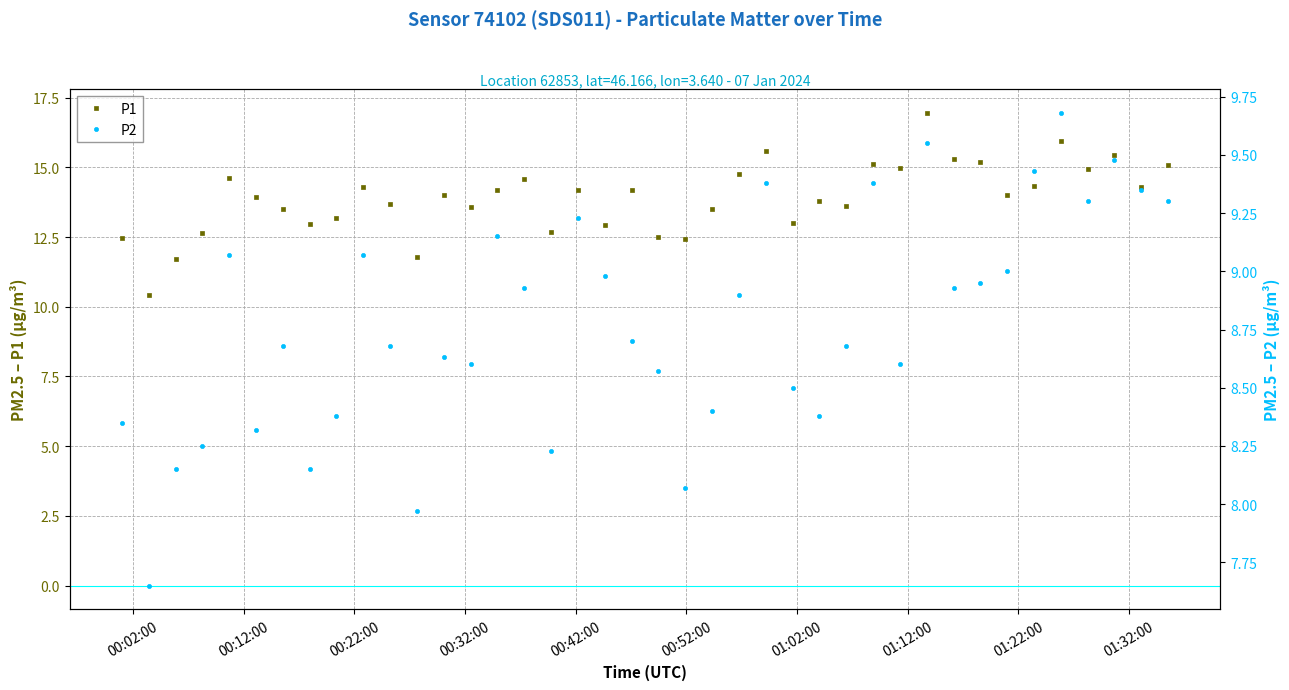

What is the difference between the second highest and second lowest values in the P2 series?

1.6